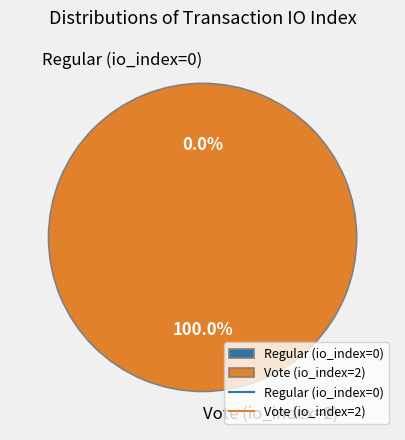

What is the largest slice in the pie chart?

Vote (io_index=2)